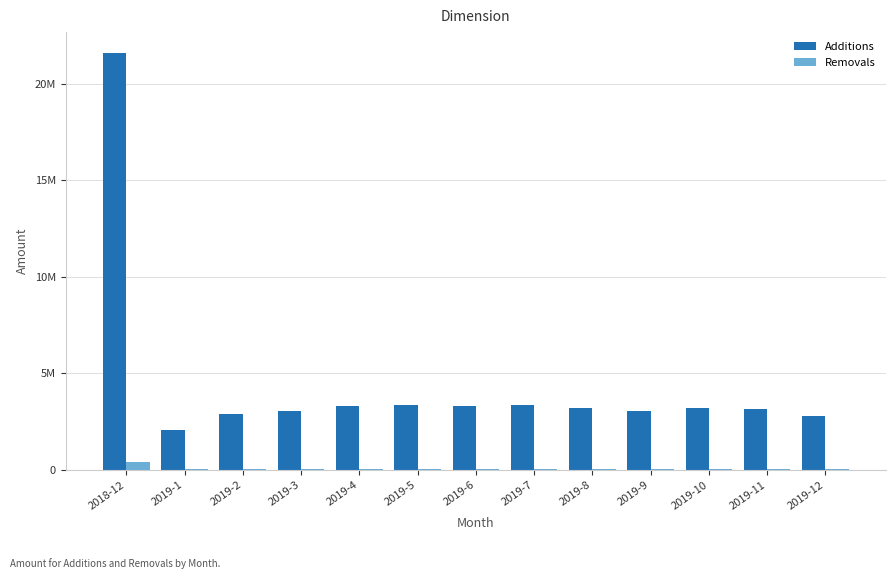

Are the bars grouped side by side (vs. stacked)?

Yes